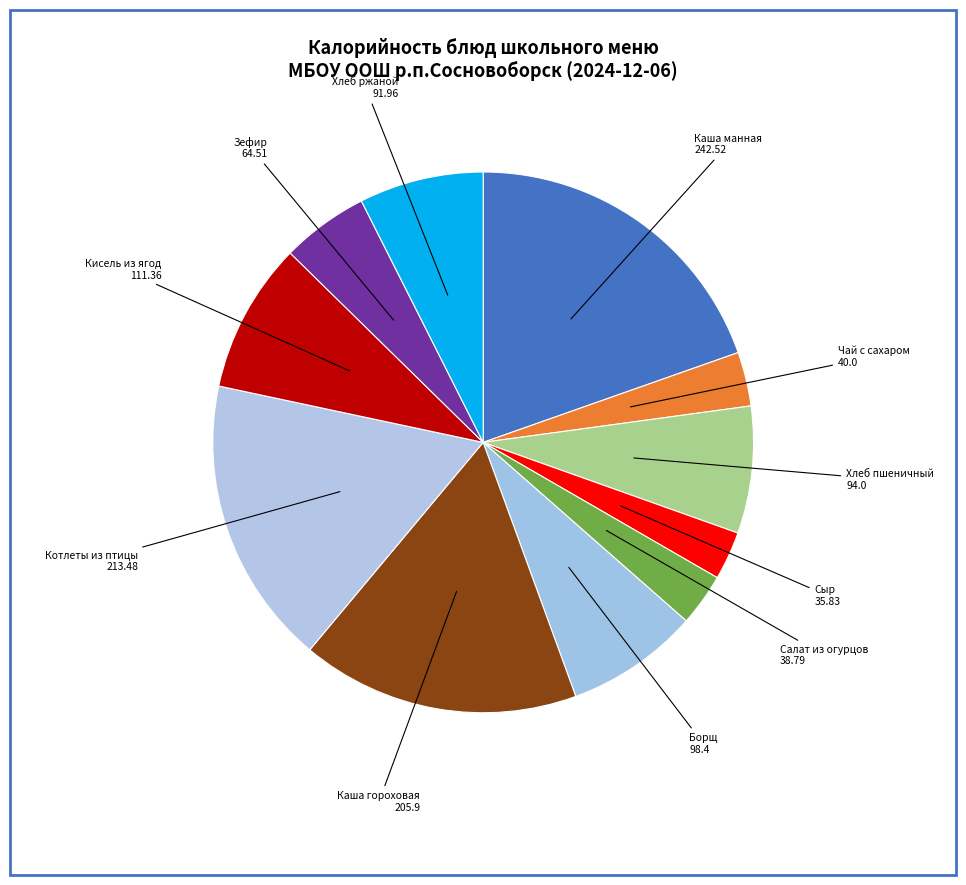

How many segments does this pie chart have?

11